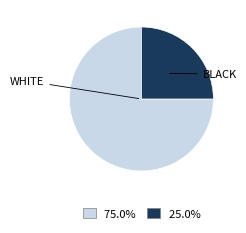

Does any single category account for the majority?

Yes